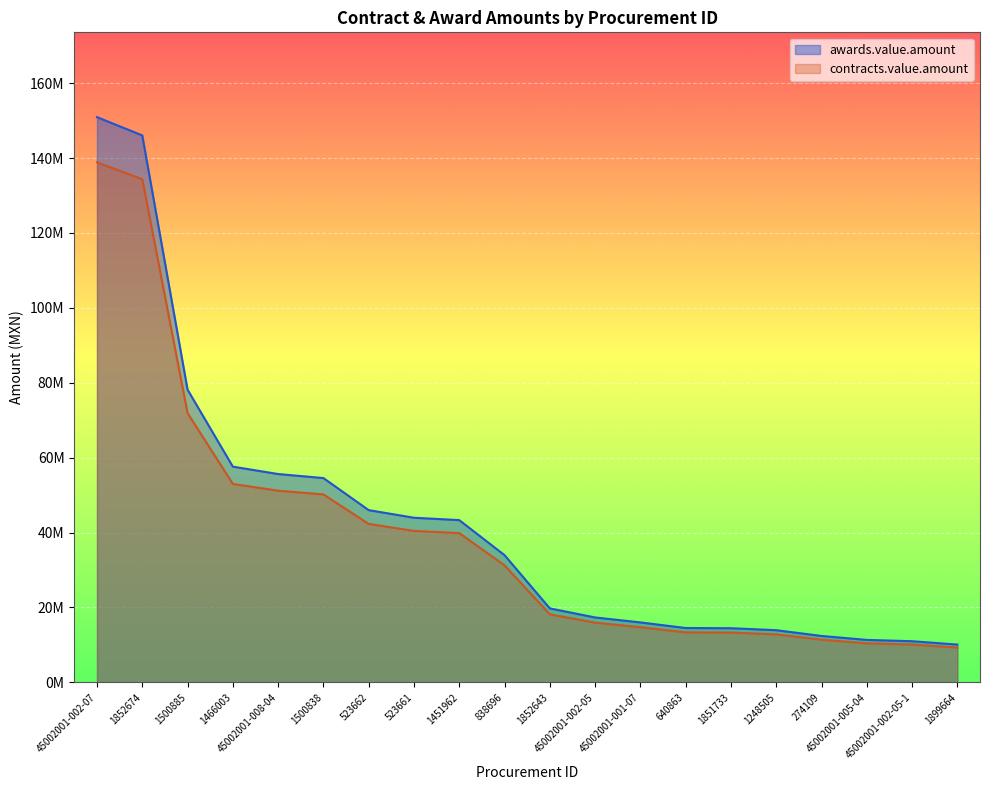

Reading left to right, list all the values displayed in this chart.

awards.value.amount: 150935122.8	146052438.4	78168194.3	57608734.0	55637133.0	54557041.0	46000000.0	43965517.2	43332657.9	33980050.0	19760139.3	17342003.5	16018750.0	14522744.0	14469827.6	13941335.4	12399994.0	11347730.5	10996656.0	10101000.0
contracts.value.amount: 138860313.0	134368243.3	71914738.7	53000035.2	51186162.4	50192477.7	42320000.0	40448275.9	39866045.2	31261646.0	18179328.2	15954643.2	14737250.0	13360924.5	13312241.4	12826028.6	11407994.5	10439912.1	10116923.5	9292920.0